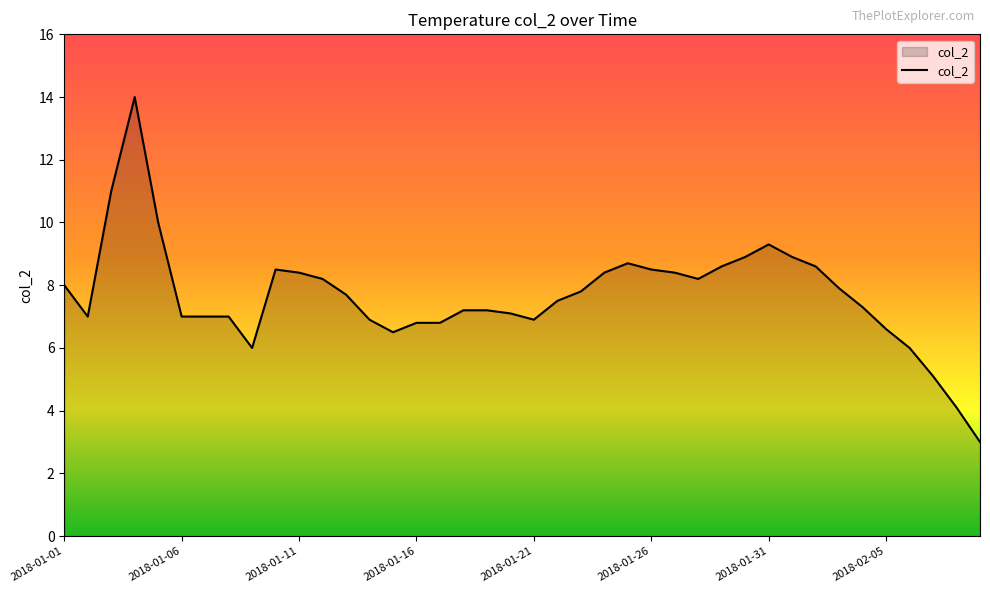

What is the difference between the maximum and minimum values?

11.0